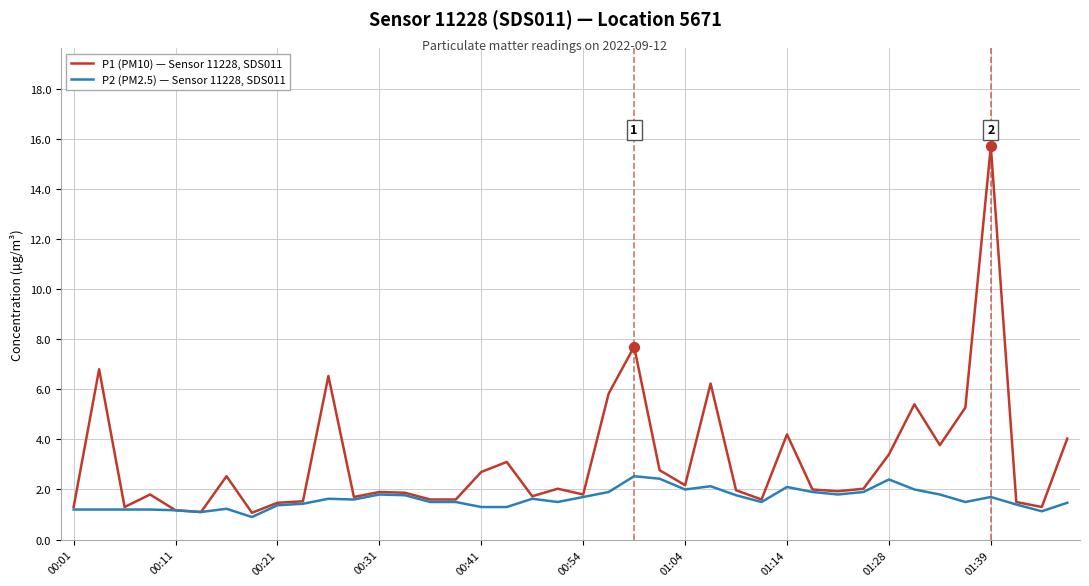

Which series has the largest total across all categories?

P1 (PM10) — Sensor 11228, SDS011